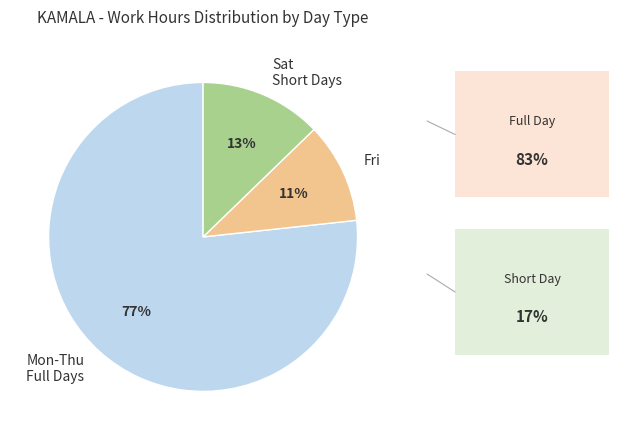

Is the sum of Sat Short Days and Mon-Thu Full Days greater than half?

Yes